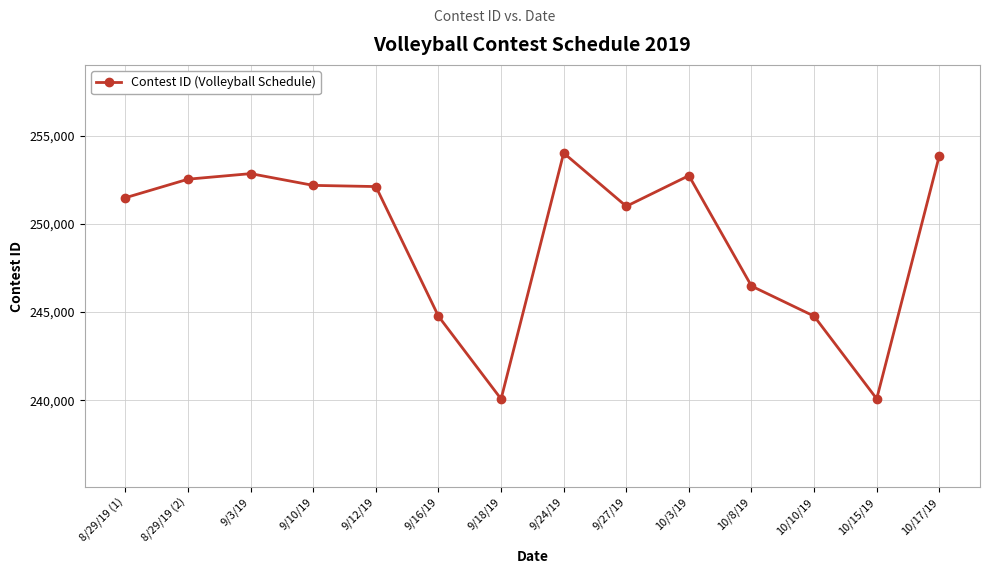

True or false: the data shows 106500 at 9/27/19.

False